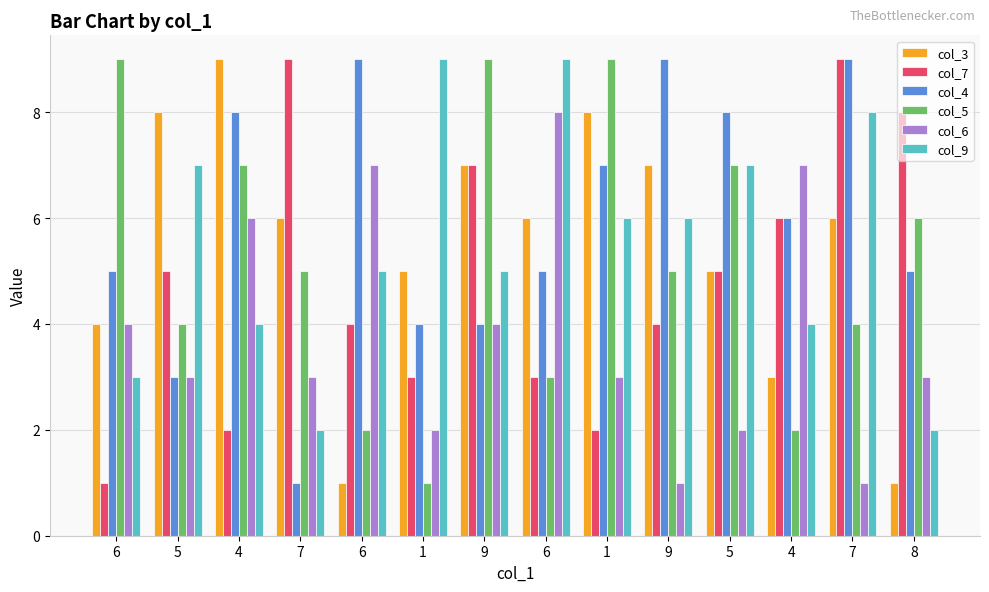

How many bars are there in total?

84